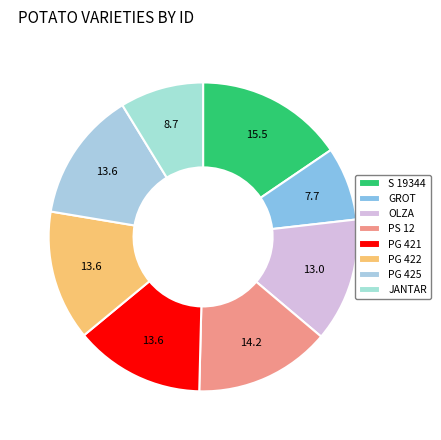

Which slice is the smallest?

GROT